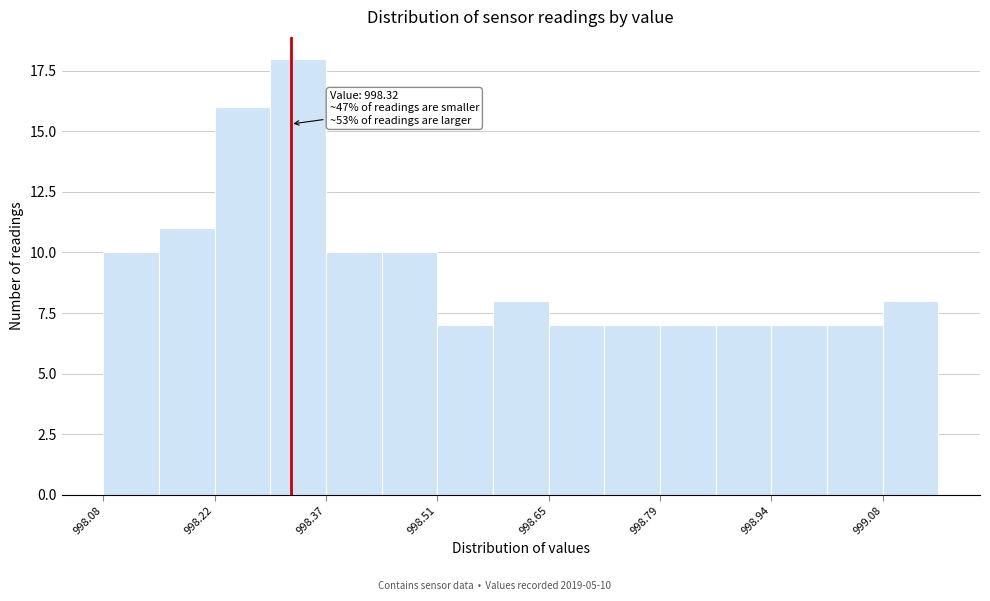

Around what value on the x-axis is the tallest bar? Give the approximate position of its centre, as read against the axis.

998.32